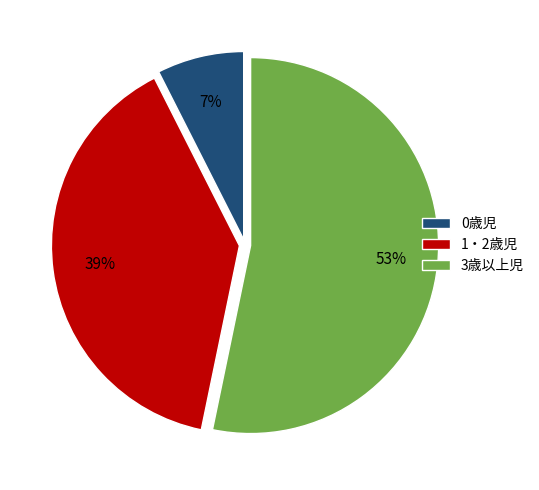

Count the number of slices in the pie.

3